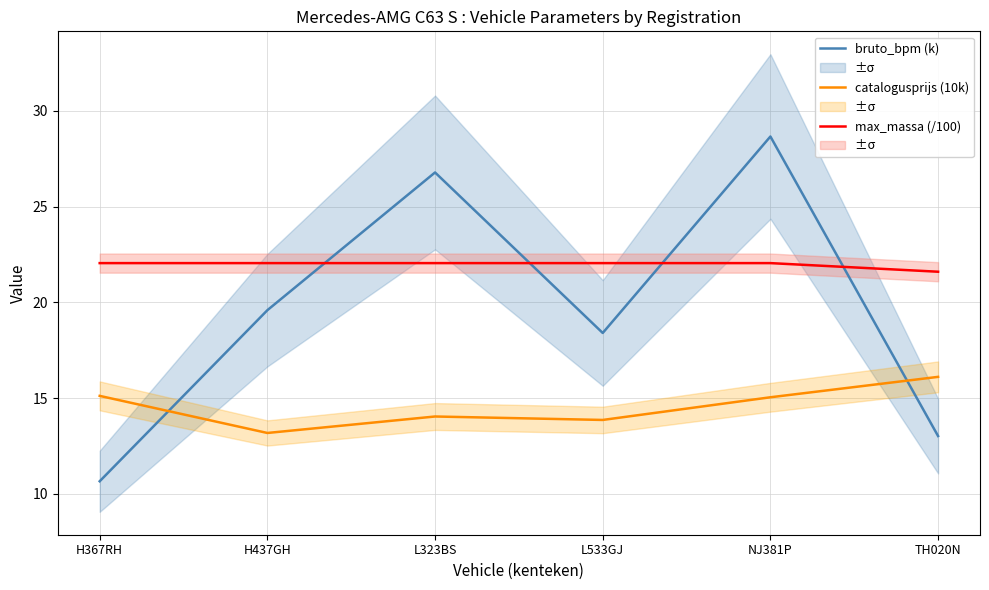

What is the difference between the maximum and minimum values in the bruto_bpm (k) series?

18.0